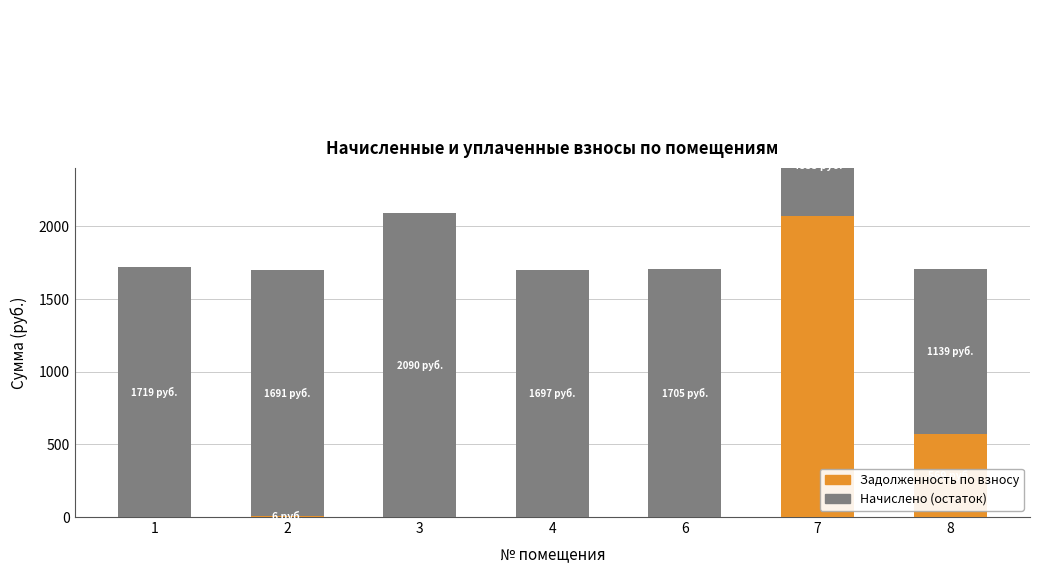

Where is Начислено (остаток) nearest to the value -337?

8